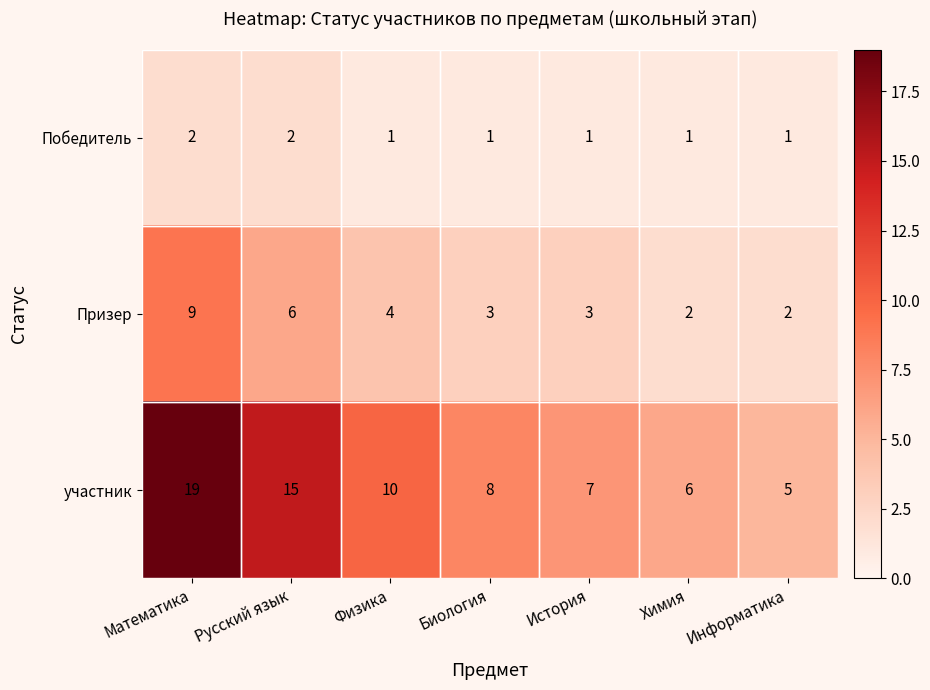

What is the average value of the Призер series?

4